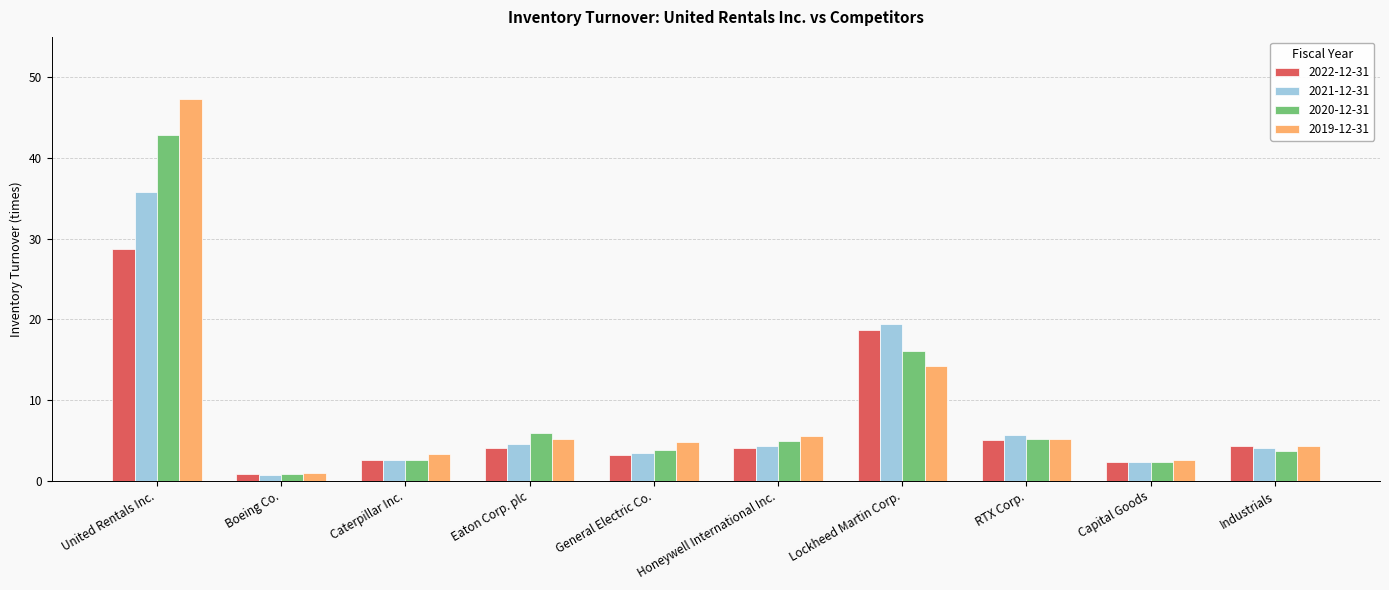

Is it true that 2020-12-31 equals 1.3 at Honeywell International Inc.?

False